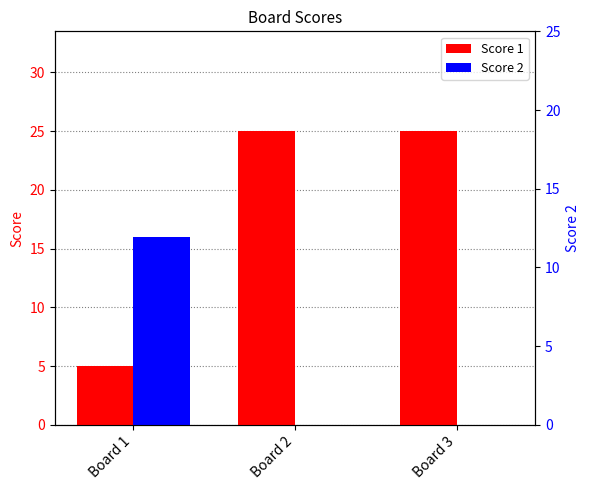

Reading right to left, extract all data points from this chart.

Score 1: 25	25	5
Score 2: 0	0	16